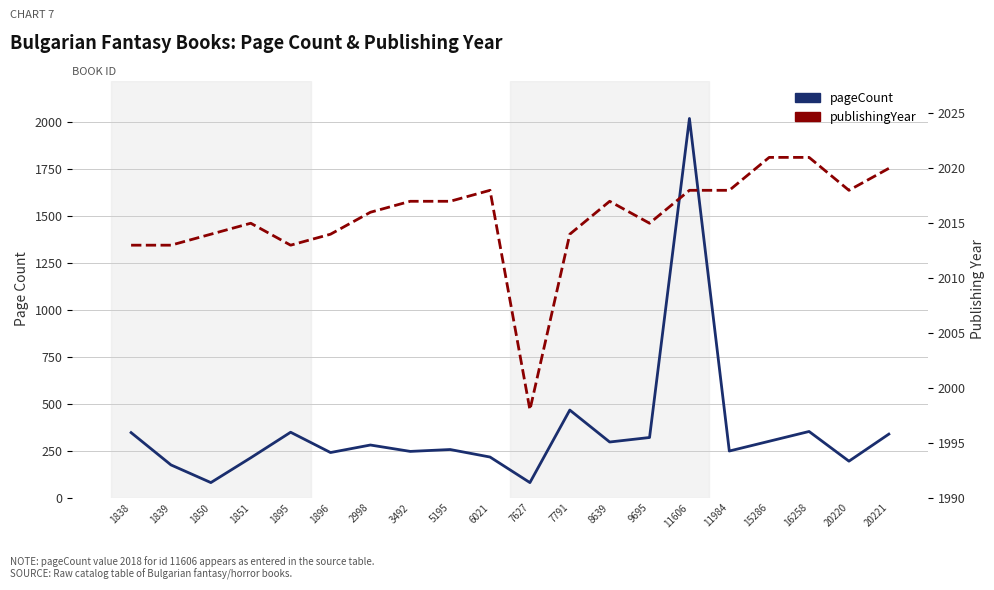

Between 20220 and 1896, which is larger?

1896